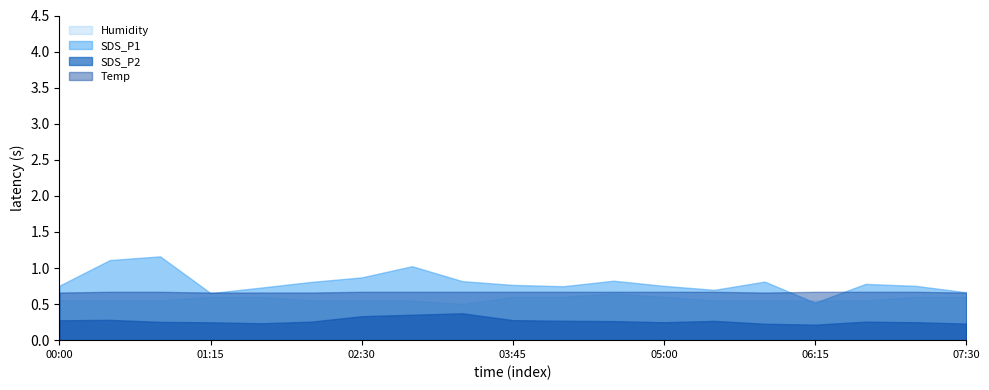

At which label does SDS_P2 reach its peak?

03:20